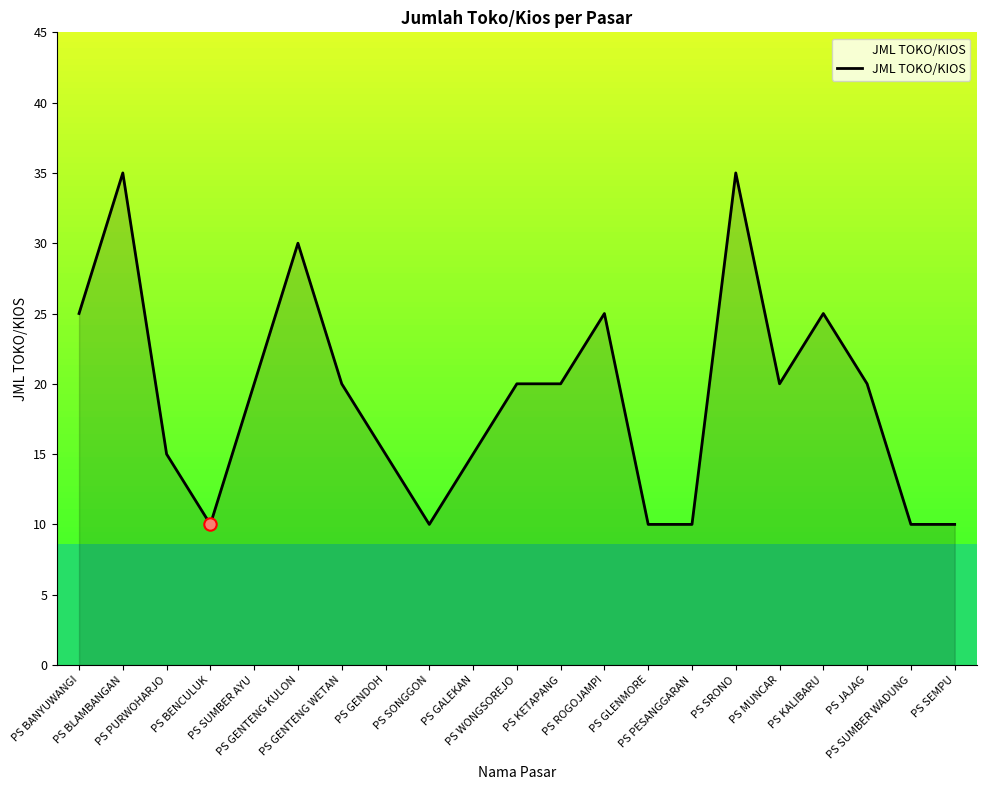

Between PS GENTENG KULON and PS GENTENG WETAN, which is larger?

PS GENTENG KULON